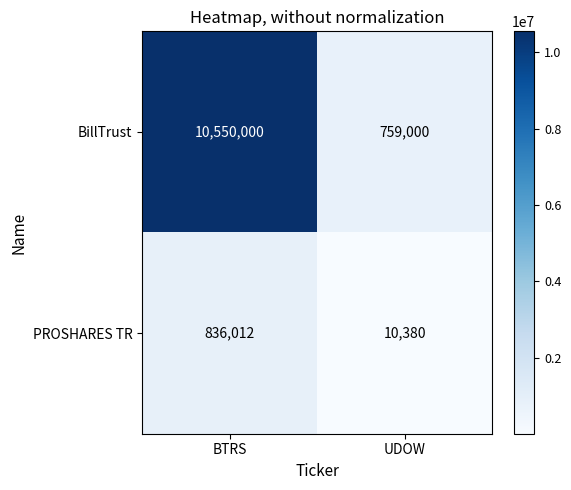

List the series in order of their overall mean, lowest first.

PROSHARES TR, BillTrust